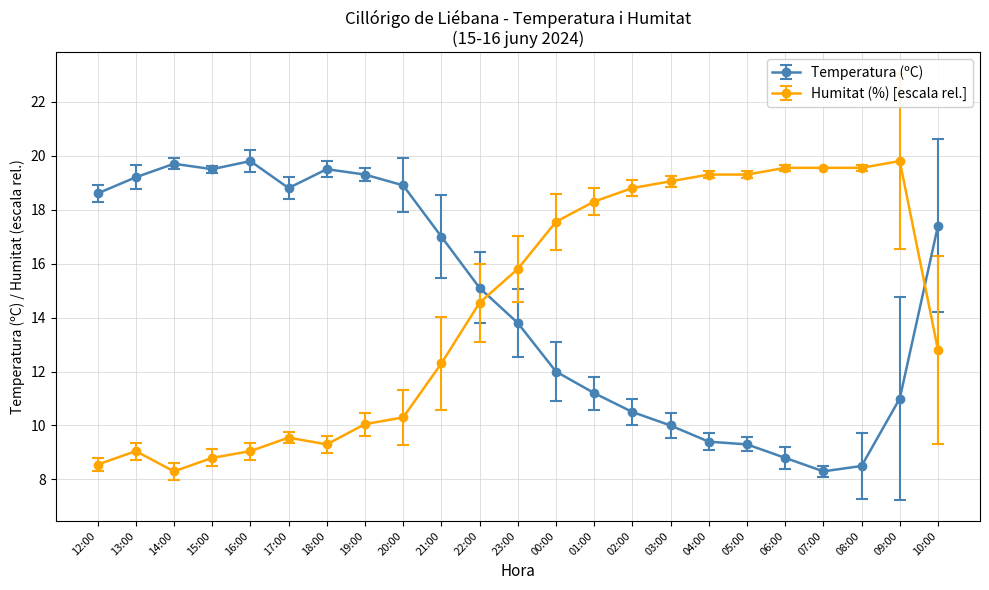

Where is the first local minimum for Humitat (%) [escala rel.]?

14:00